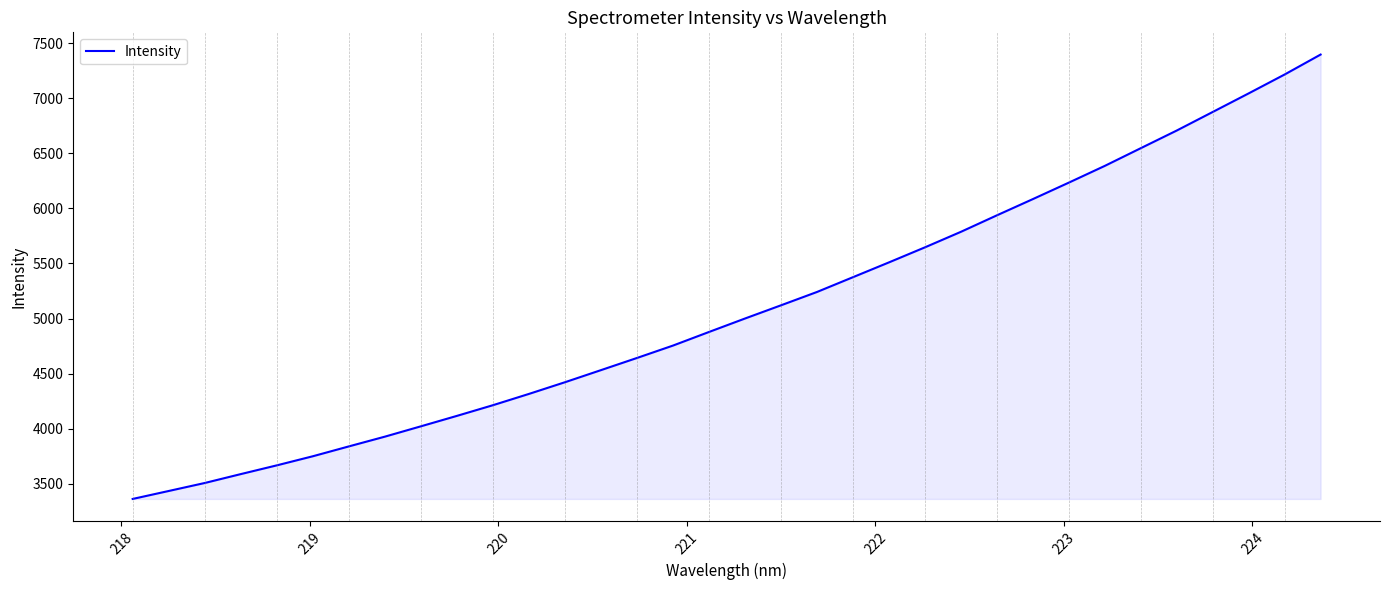

What is the difference between the maximum and minimum values?

4031.8